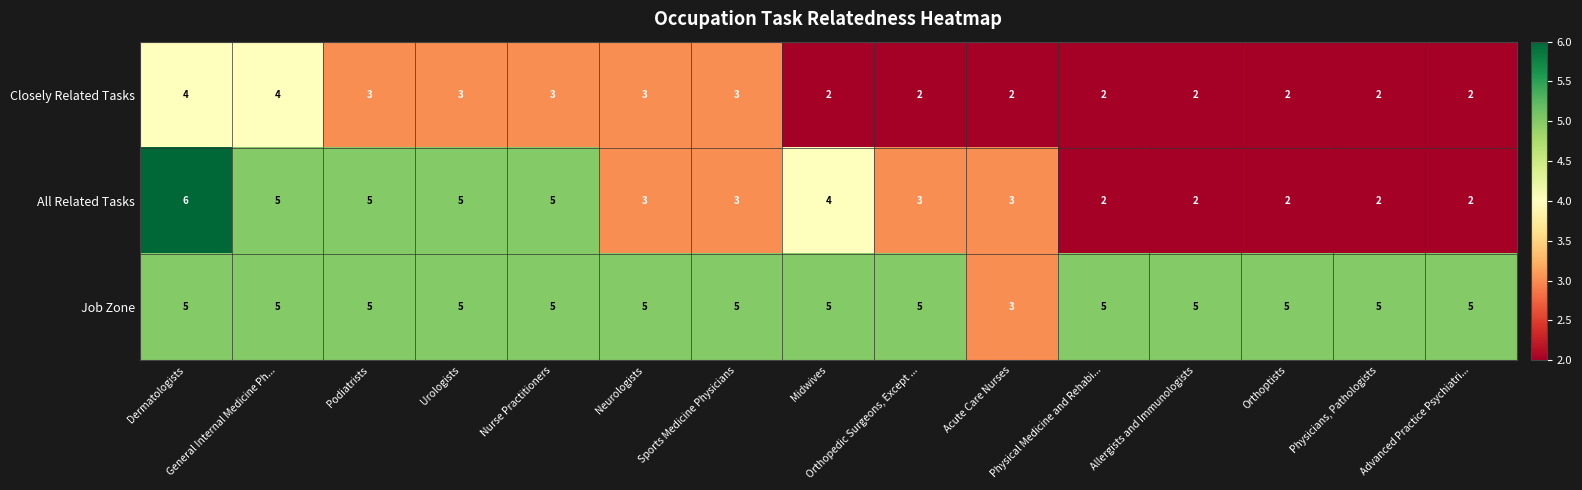

Which series has the largest total across all categories?

Job Zone